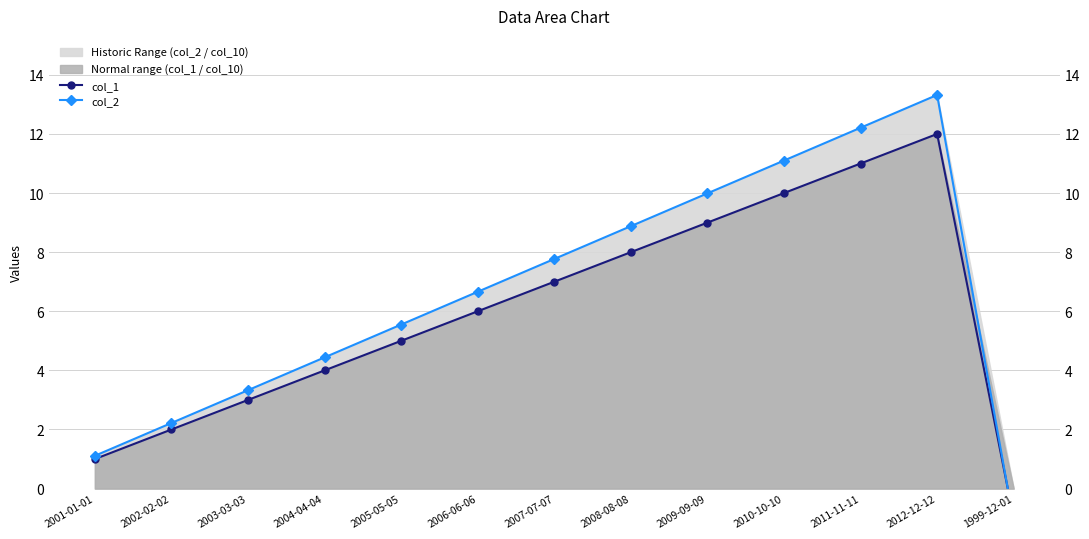

Is the value of col_2 at 2009-09-09 greater than the value of col_1 at 2011-11-11?

No